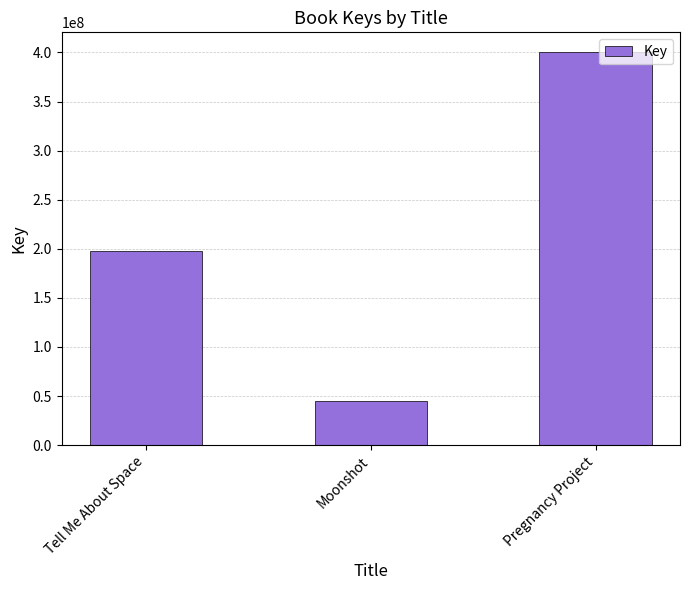

The value at Pregnancy Project is 400436271. True or false?

True